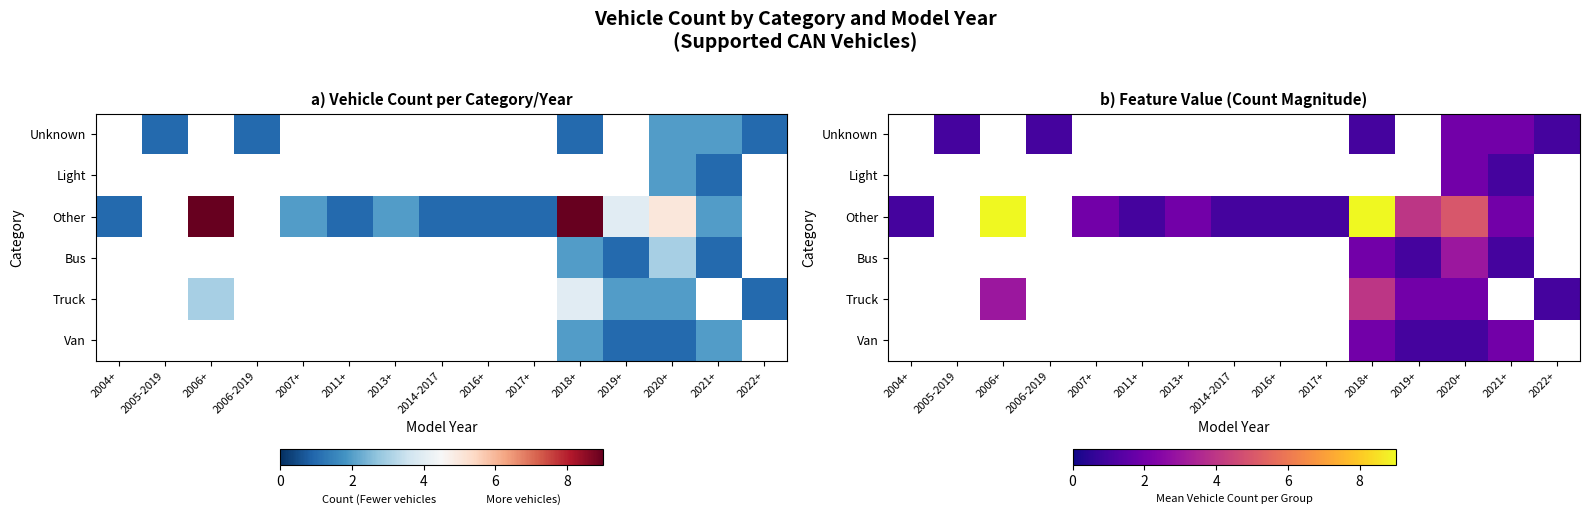

How many values in Unknown are above zero?

6